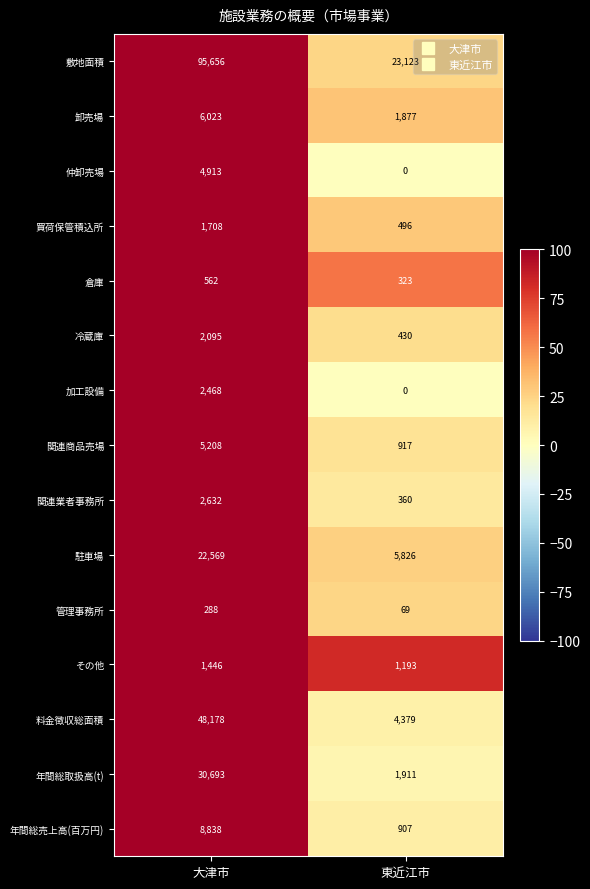

The value of 卸売場 at 大津市 is 6023. True or false?

True